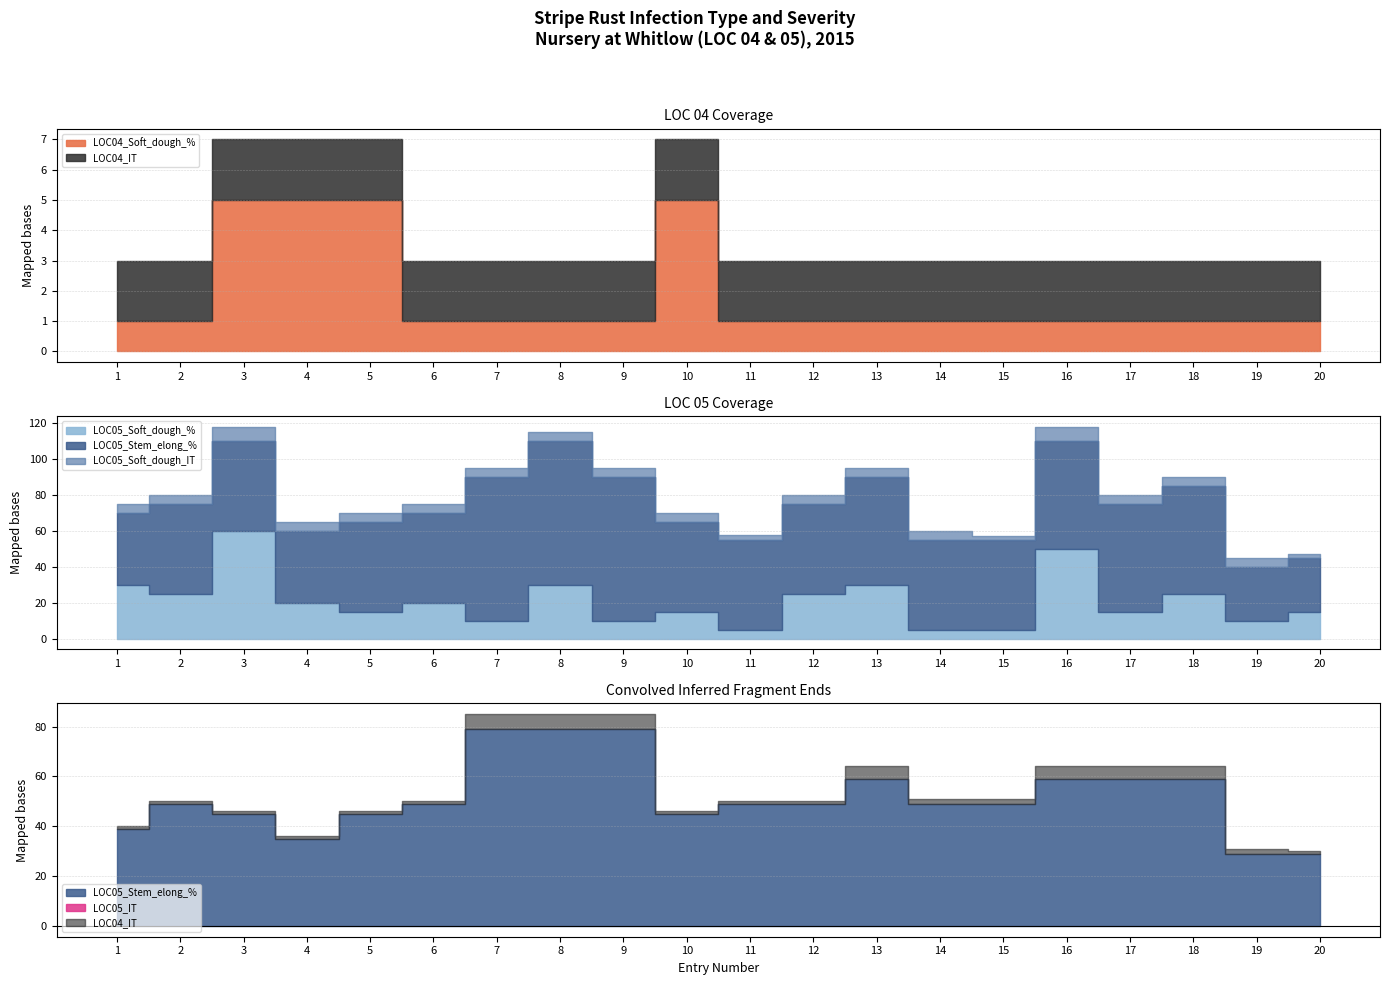

What is the value of the LOC05_Soft_dough_% point at the 14th from the left?

5